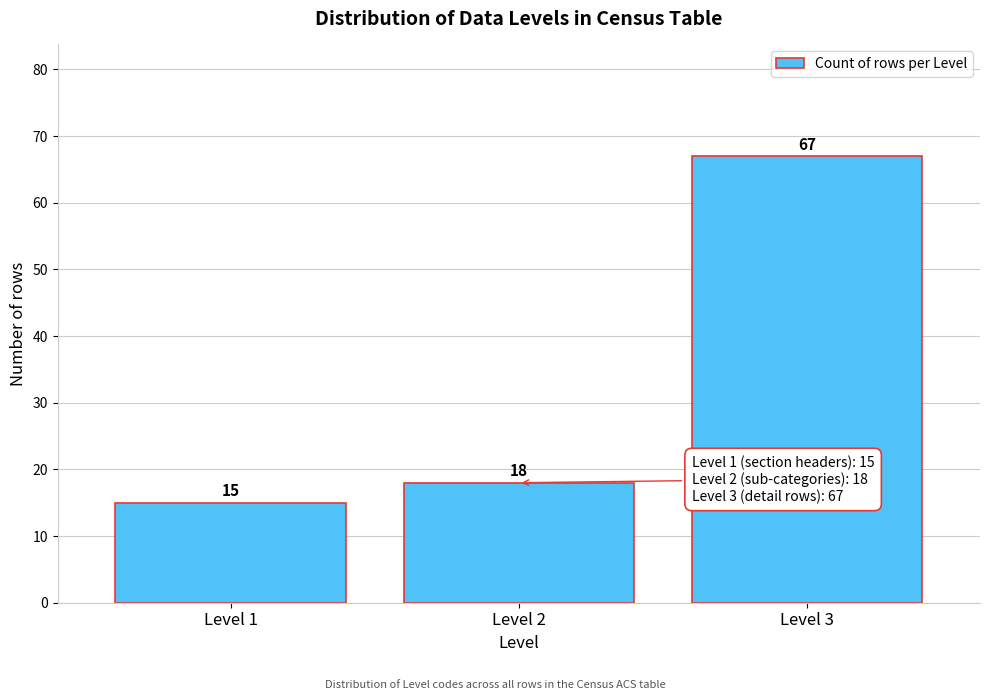

Reading left to right, list all the values displayed in this chart.

Level 1=15	Level 2=18	Level 3=67